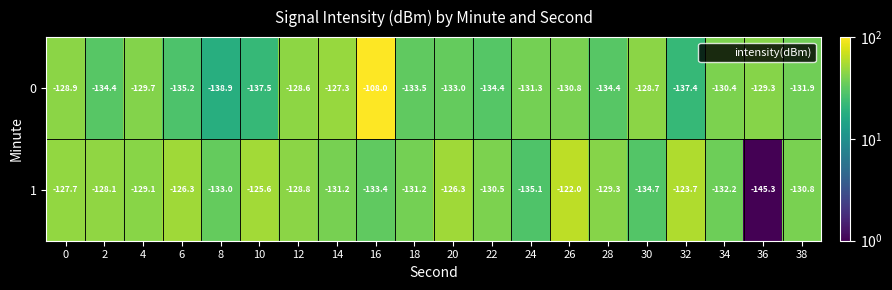

Rank the series at 32 from lowest to highest value.

0, 1